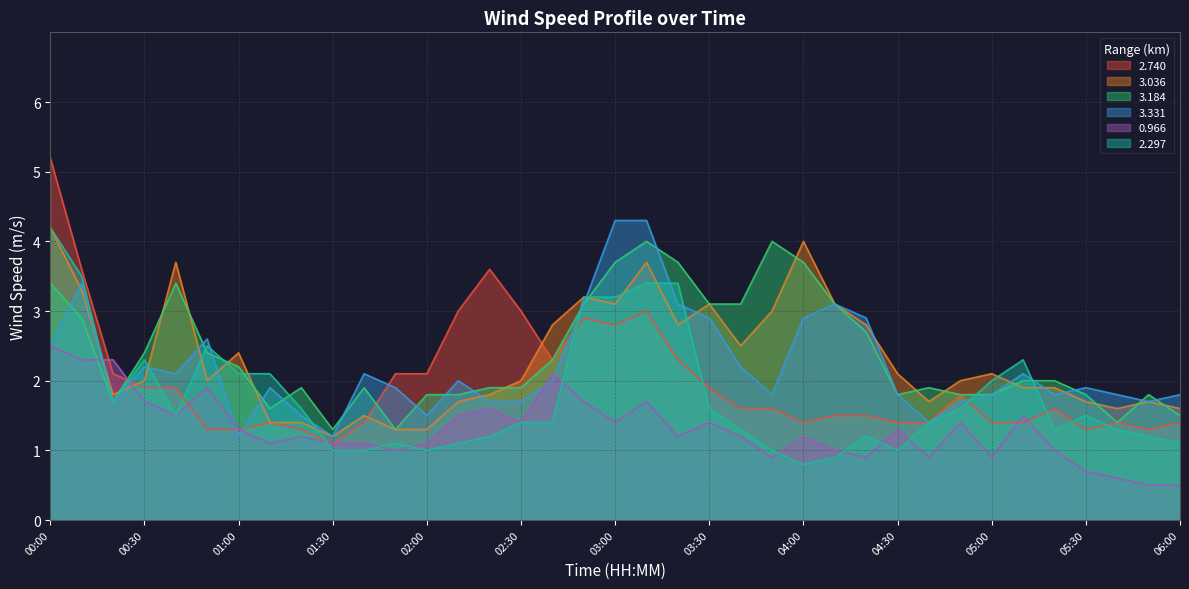

How many interior local peaks does the 0.966 series have?

10